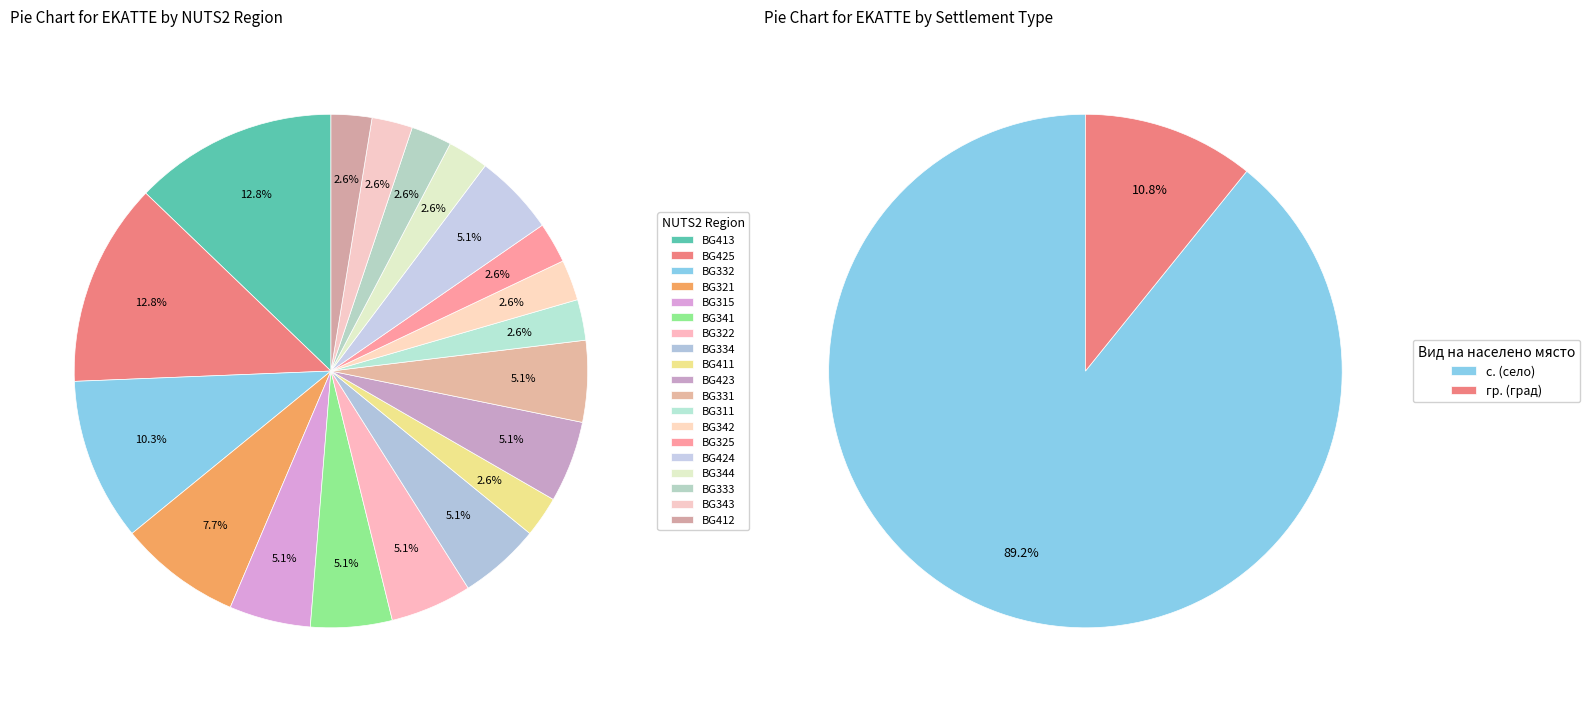

Is the sum of обл. Бургас and обл. Благоевград greater than half?

No